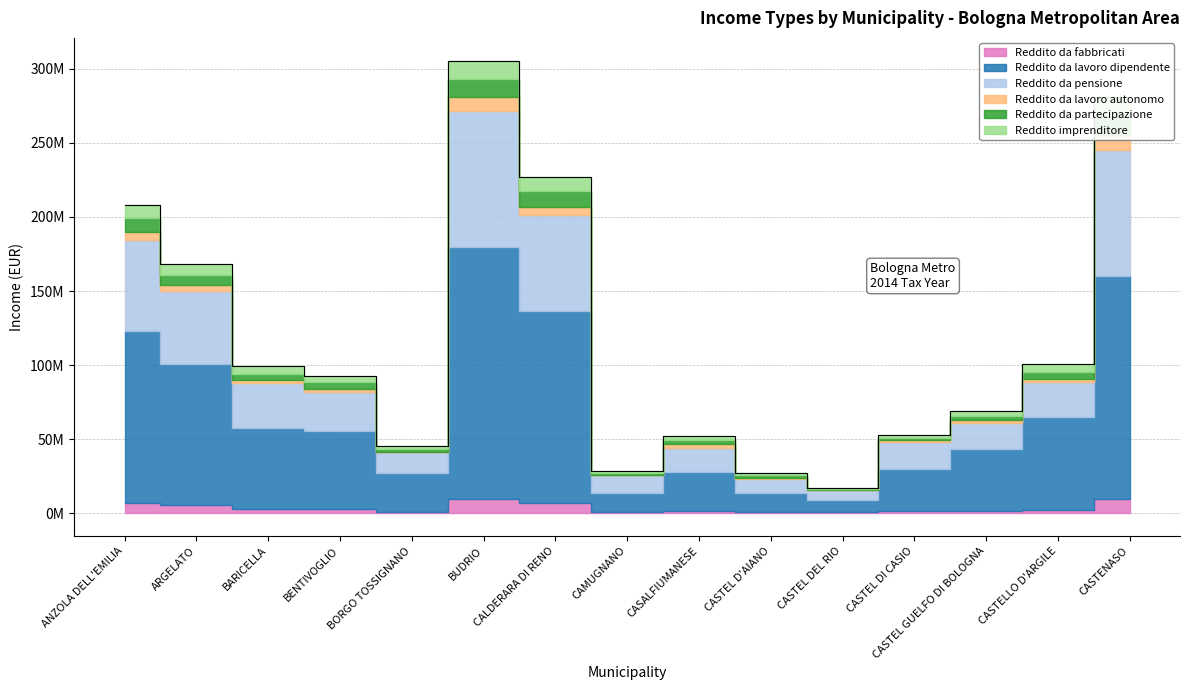

Which has a higher value, CASTEL GUELFO DI BOLOGNA or CASTENASO?

CASTENASO